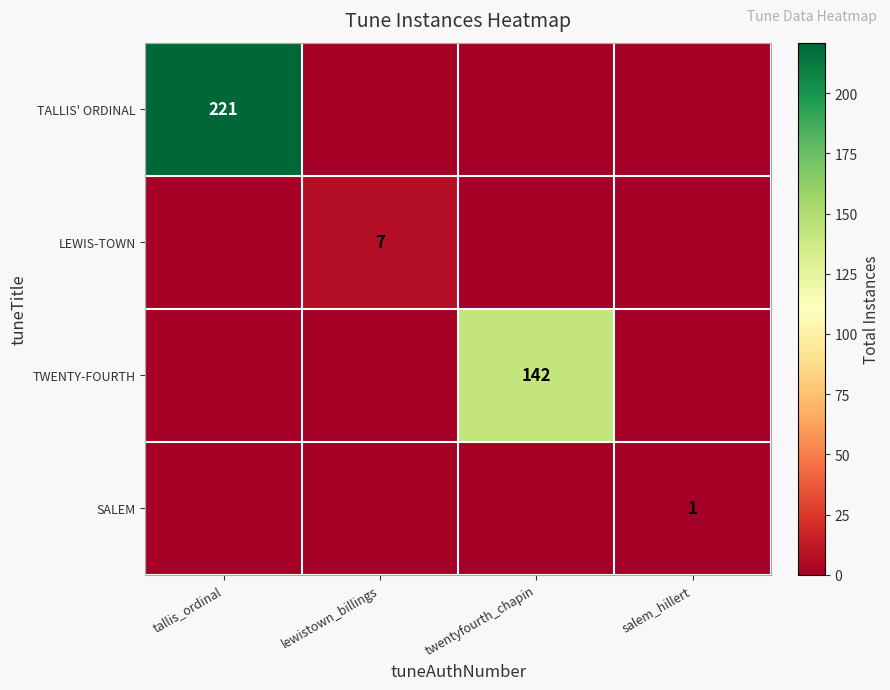

The value of LEWIS-TOWN at lewistown_billings is 7. True or false?

True